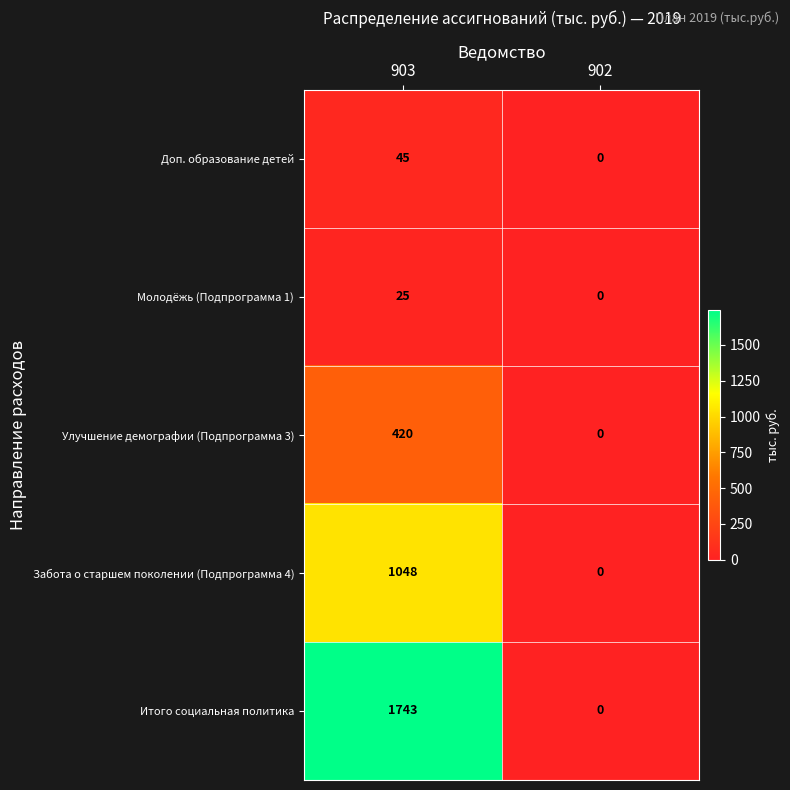

Between 903 and 902, which series saw the biggest shift?

Итого социальная политика